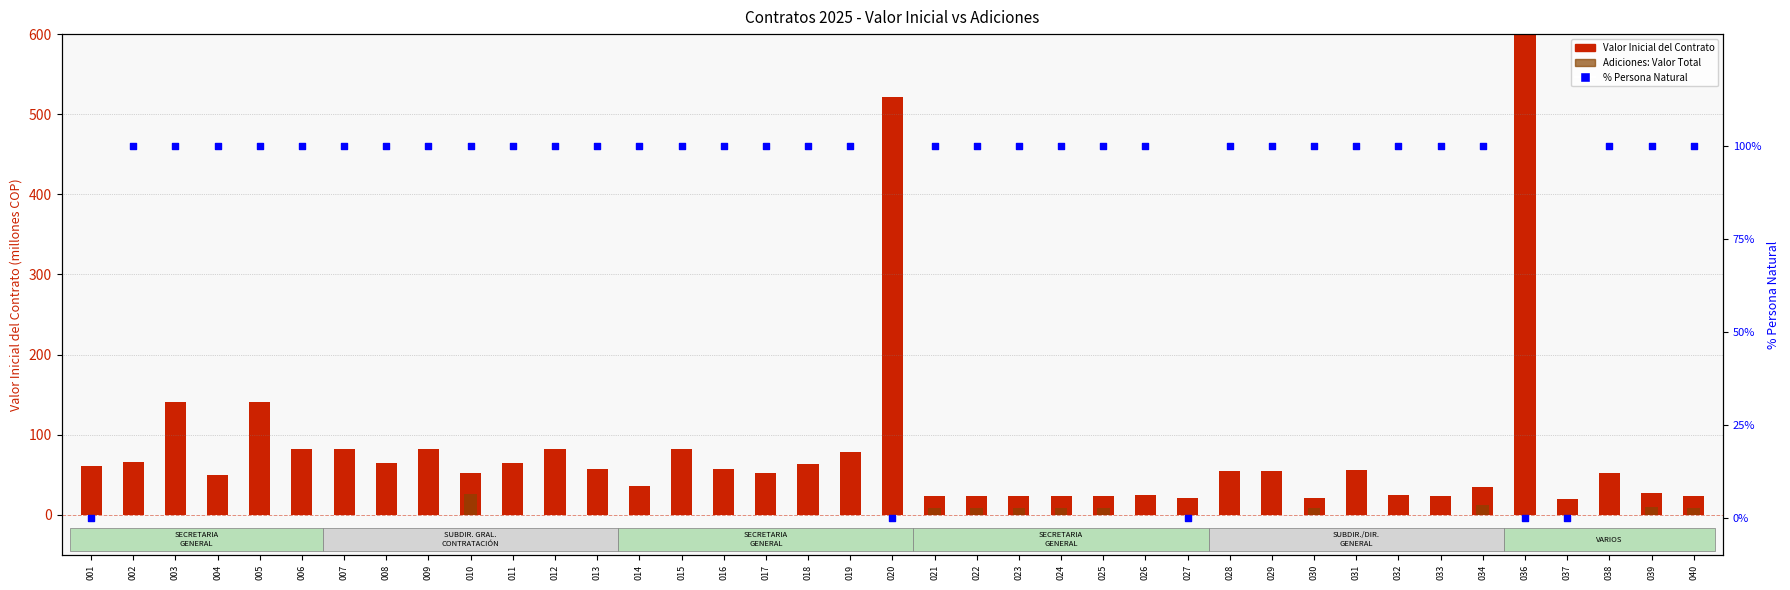

What is the total value across all series at 039?

137.8